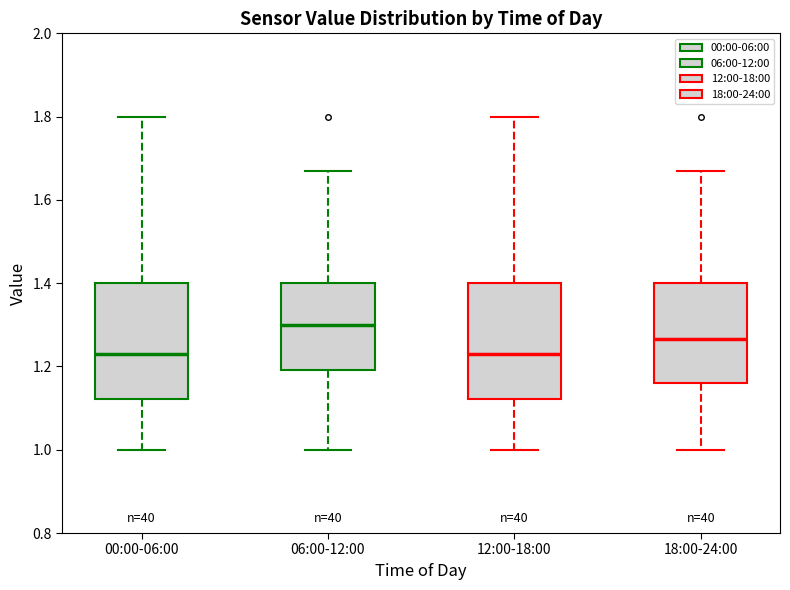

Where does the upper whisker of the box for 18:00-24:00 end on the y-axis? The values are not printed on the chart, so give them approximately, as read against the axis.

1.68